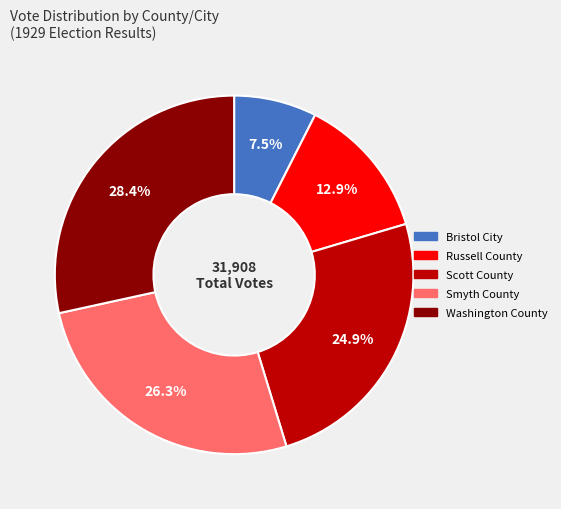

To the nearest percent, what is the combined percentage of Smyth County and Russell County?

39%